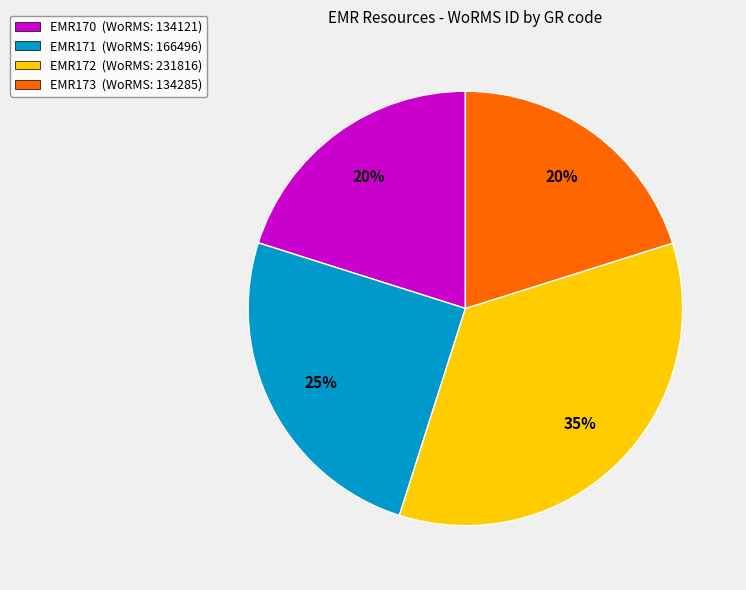

Does any single category account for the majority?

No